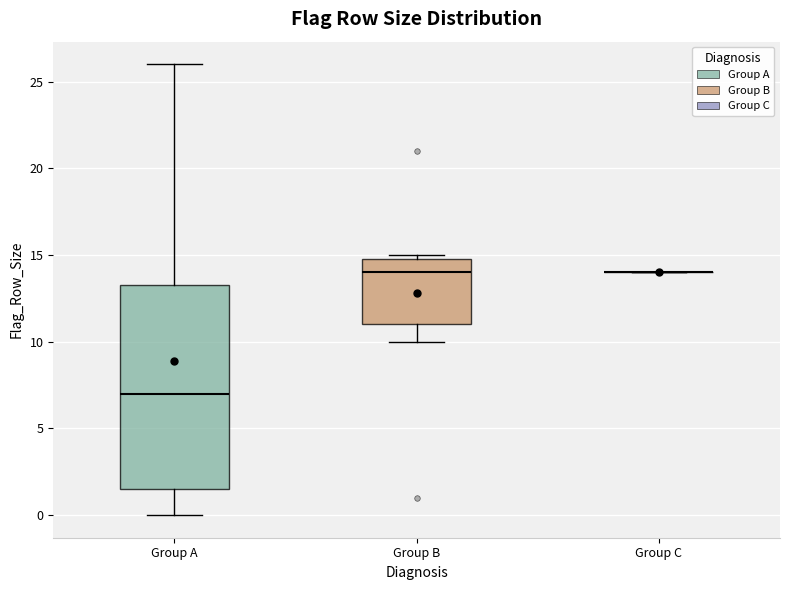

Which box is the tallest, from its lower edge to its upper edge?

Group A